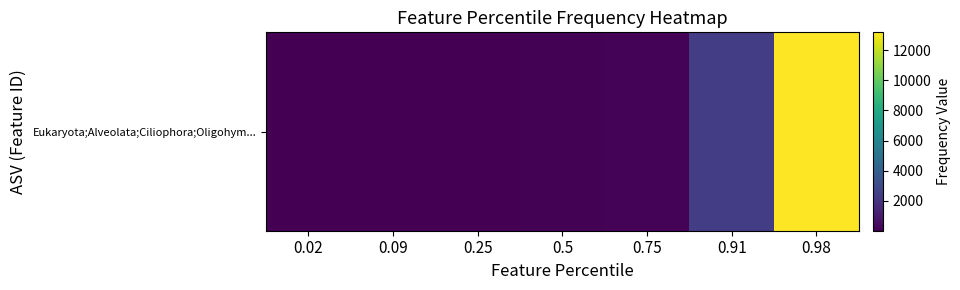

How many data points does each series have?

7